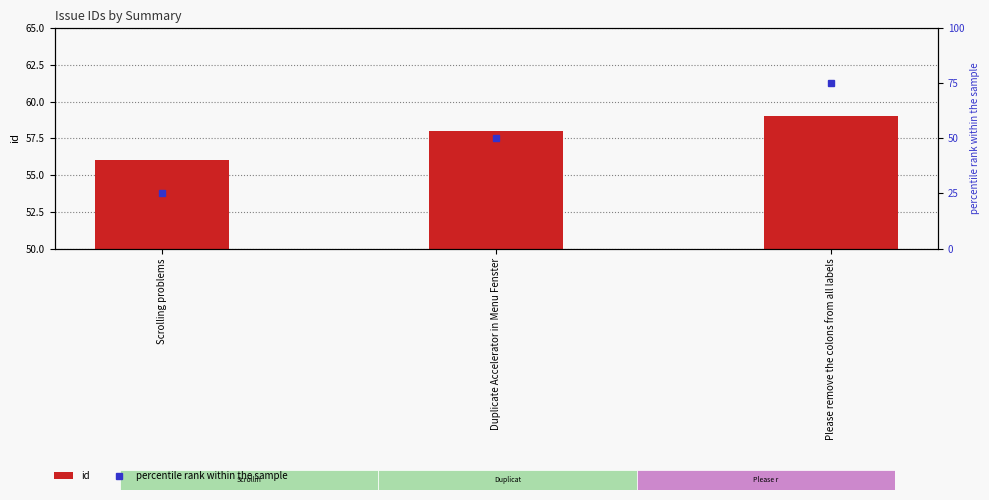

What is the sum of the id values at Scrolling problems and Duplicate Accelerator in Menu Fenster?

114